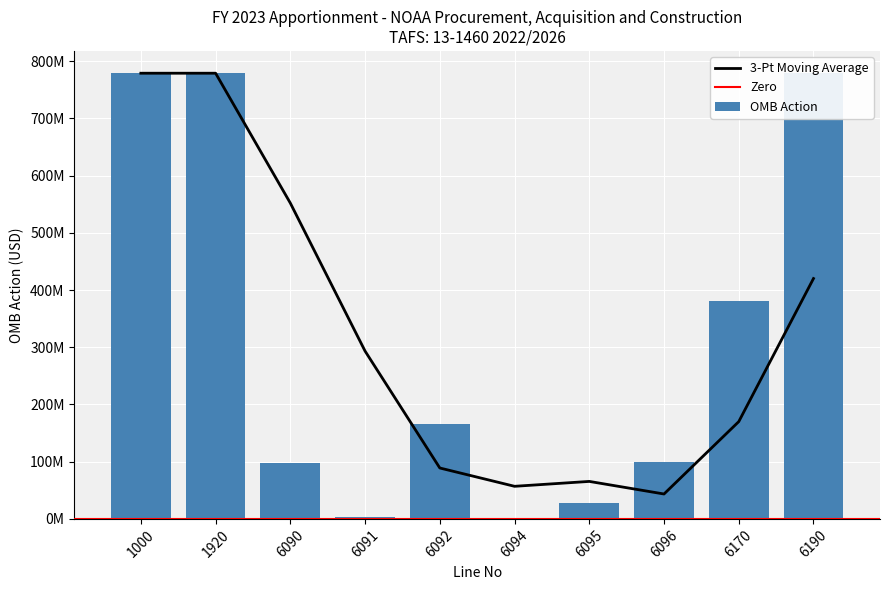

What is the smallest value displayed?

1944000